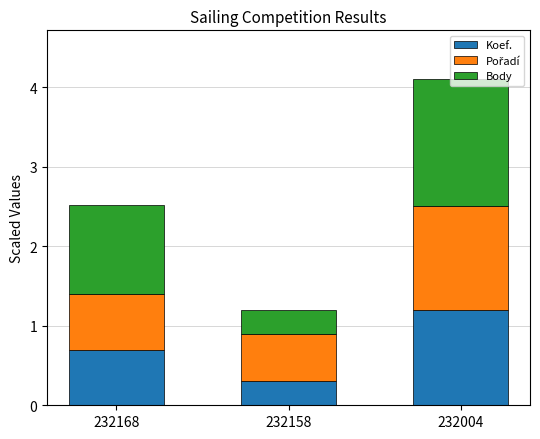

The Koef. series shows 0.7 at 232168. True or false?

True